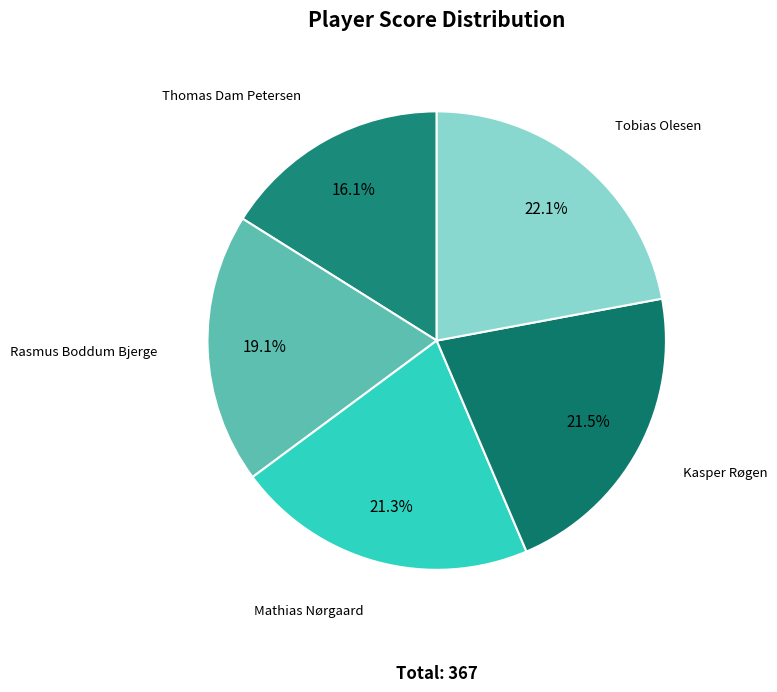

How many segments does this pie chart have?

5